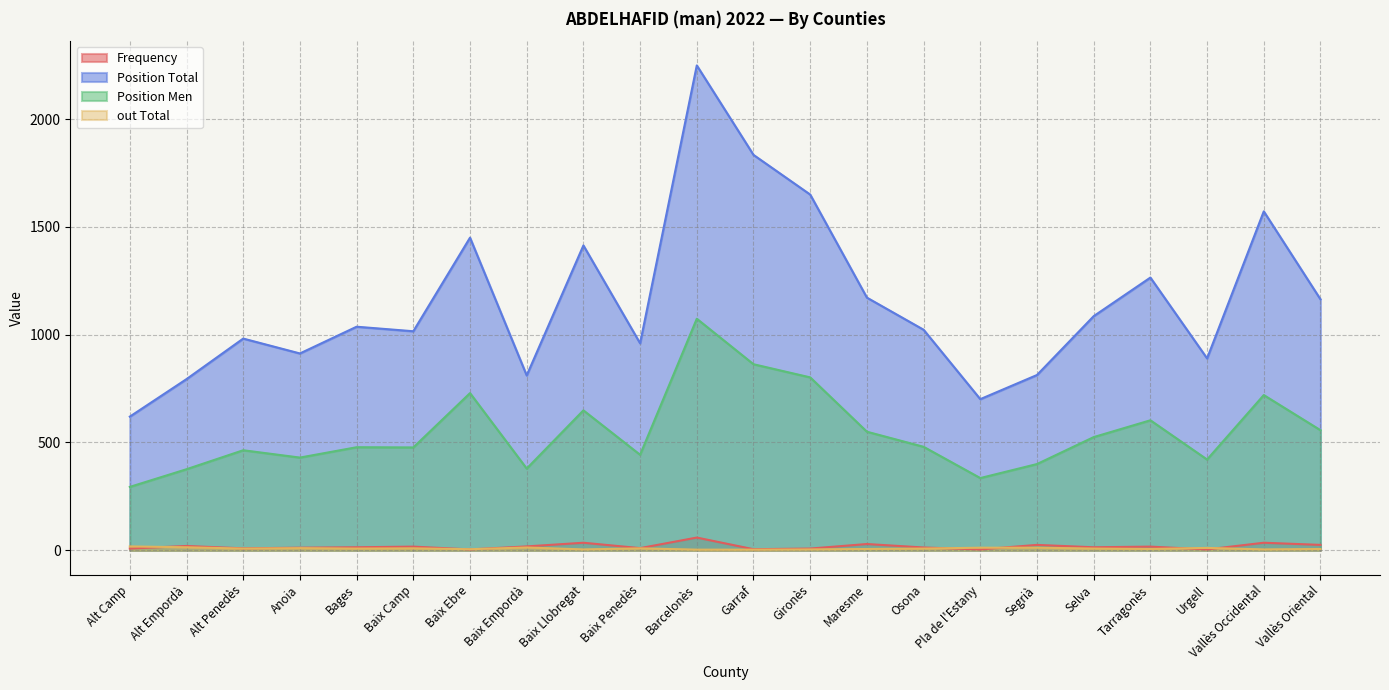

Reading left to right, list all the values displayed in this chart.

Frequency: Alt Camp=8	Alt Empordà=20	Alt Penedès=9	Anoia=12	Bages=14	Baix Camp=17	Baix Ebre=4	Baix Empordà=18	Baix Llobregat=35	Baix Penedès=10	Barcelonès=59	Garraf=5	Gironès=8	Maresme=29	Osona=13	Pla de l'Estany=4	Segrià=25	Selva=14	Tarragonès=17	Urgell=4	Vallès Occidental=35	Vallès Oriental=25
Position Total: Alt Camp=620	Alt Empordà=794	Alt Penedès=982	Anoia=913	Bages=1037	Baix Camp=1016	Baix Ebre=1450	Baix Empordà=811	Baix Llobregat=1414	Baix Penedès=960	Barcelonès=2249	Garraf=1834	Gironès=1650	Maresme=1172	Osona=1023	Pla de l'Estany=701	Segrià=813	Selva=1086	Tarragonès=1265	Urgell=890	Vallès Occidental=1572	Vallès Oriental=1164
Position Men: Alt Camp=294	Alt Empordà=376	Alt Penedès=464	Anoia=430	Bages=478	Baix Camp=477	Baix Ebre=729	Baix Empordà=379	Baix Llobregat=649	Baix Penedès=443	Barcelonès=1074	Garraf=863	Gironès=802	Maresme=550	Osona=480	Pla de l'Estany=335	Segrià=400	Selva=525	Tarragonès=603	Urgell=421	Vallès Occidental=720	Vallès Oriental=557
out Total: Alt Camp=18	Alt Empordà=14	Alt Penedès=8	Anoia=10	Bages=8	Baix Camp=9	Baix Ebre=5	Baix Empordà=13	Baix Llobregat=4	Baix Penedès=9	Barcelonès=3	Garraf=3	Gironès=4	Maresme=6	Osona=8	Pla de l'Estany=12	Segrià=12	Selva=8	Tarragonès=6	Urgell=11	Vallès Occidental=4	Vallès Oriental=6